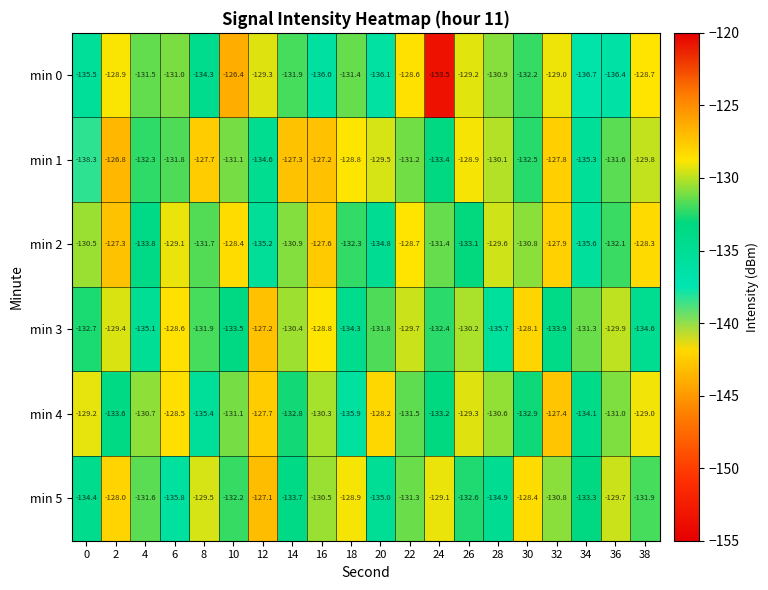

How many categories are shown in the chart?

20